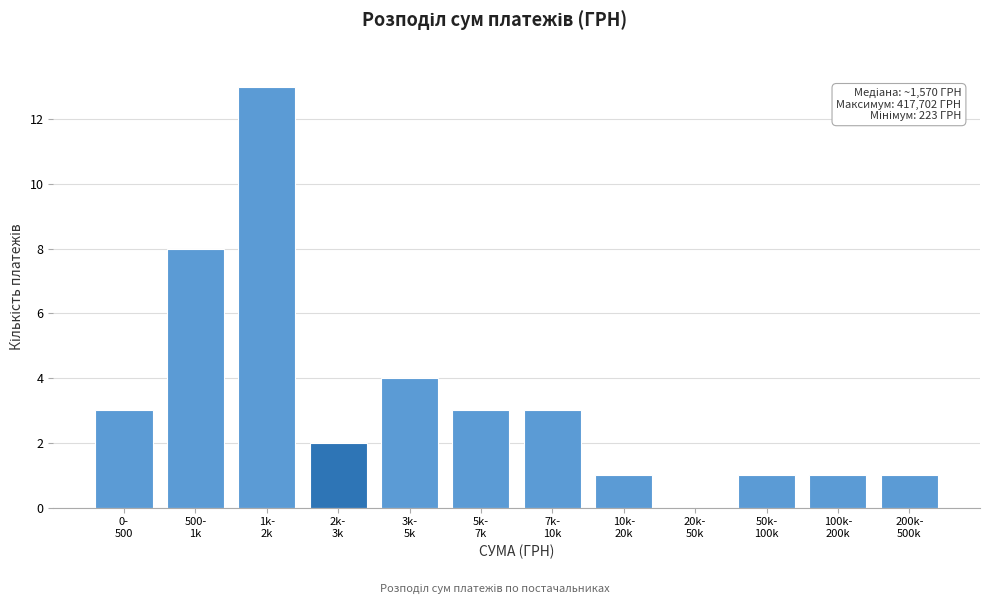

What is the maximum value shown in the chart?

13